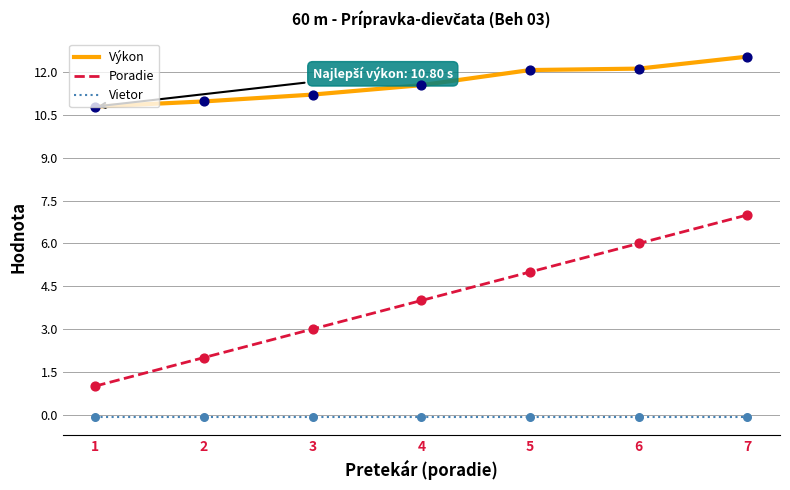

What are all the series names shown in the legend?

Výkon, Poradie, Vietor